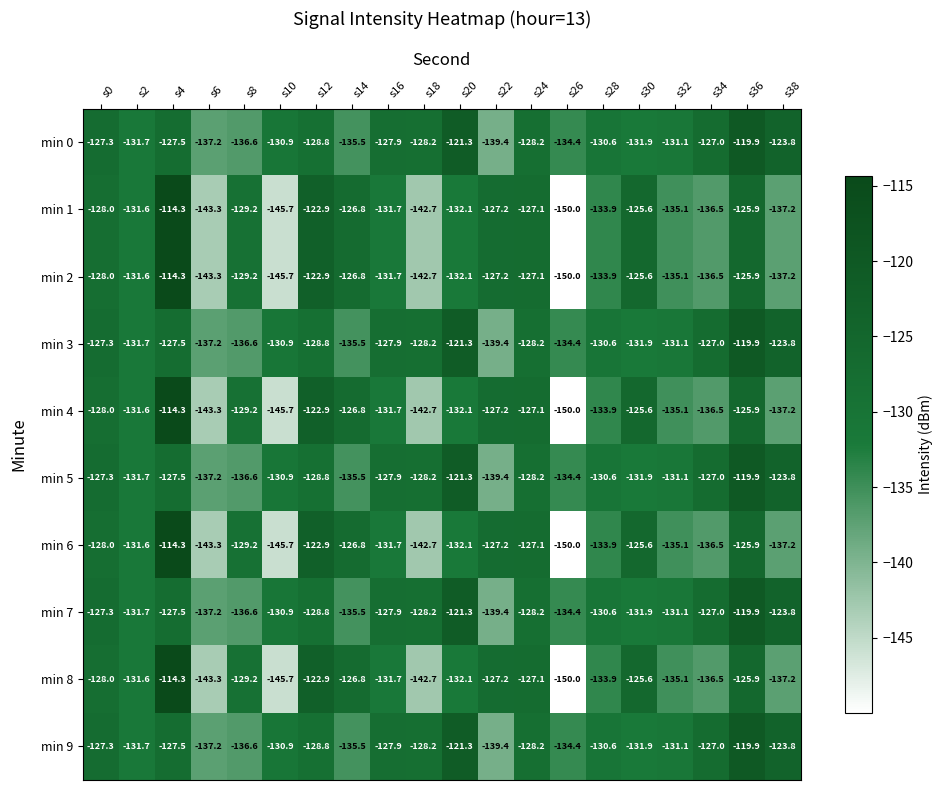

What is the total value across all series at s10?

-1383.0